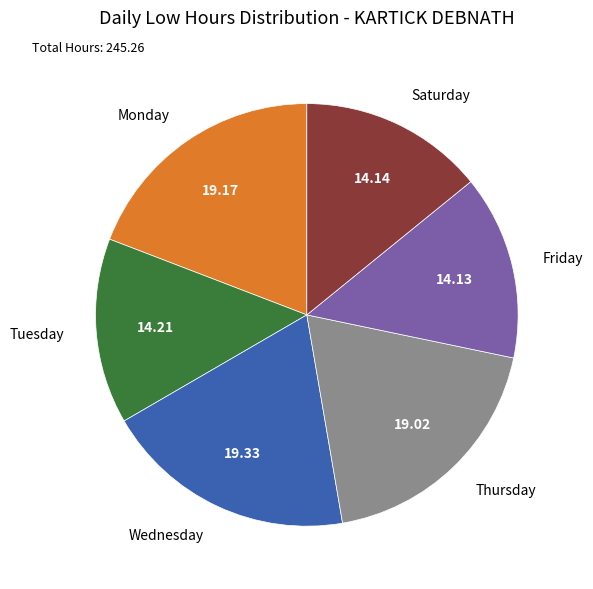

How many slices are in this pie chart?

6